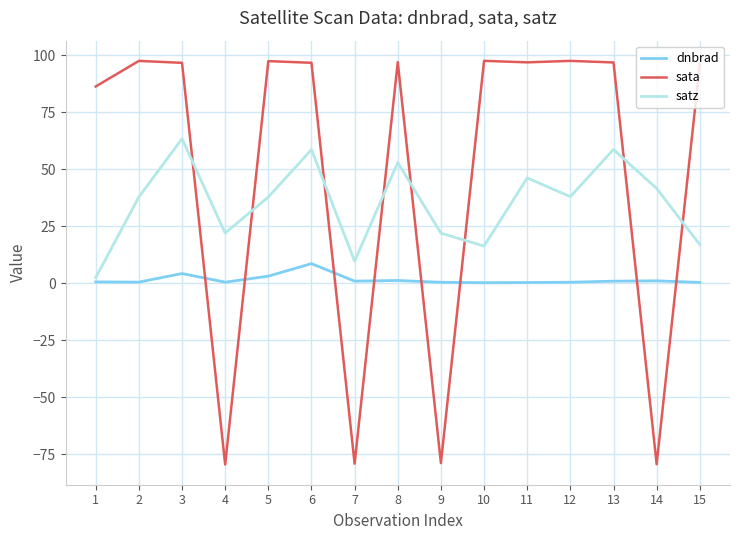

What is the average value of the satz series?

35.0